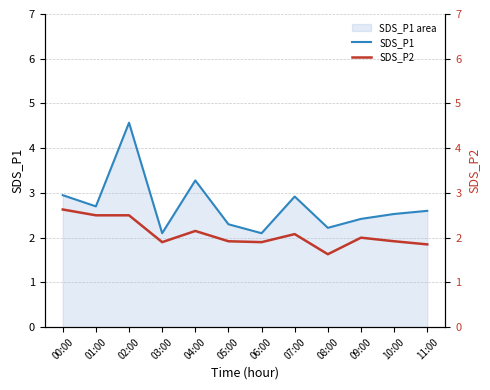

True or false: SDS_P1 and SDS_P2 cross at least once.

False